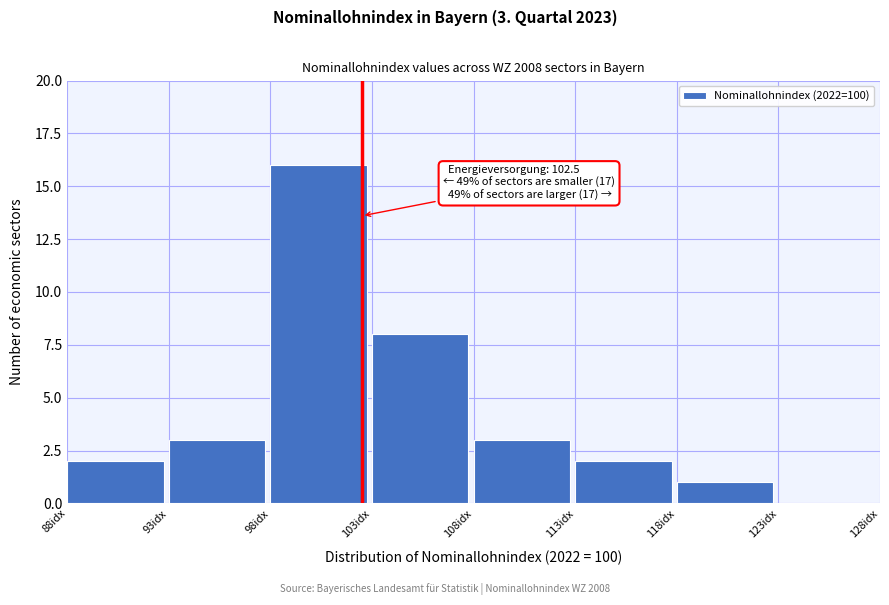

Which range on the x-axis has the tallest bar?

98 to 103